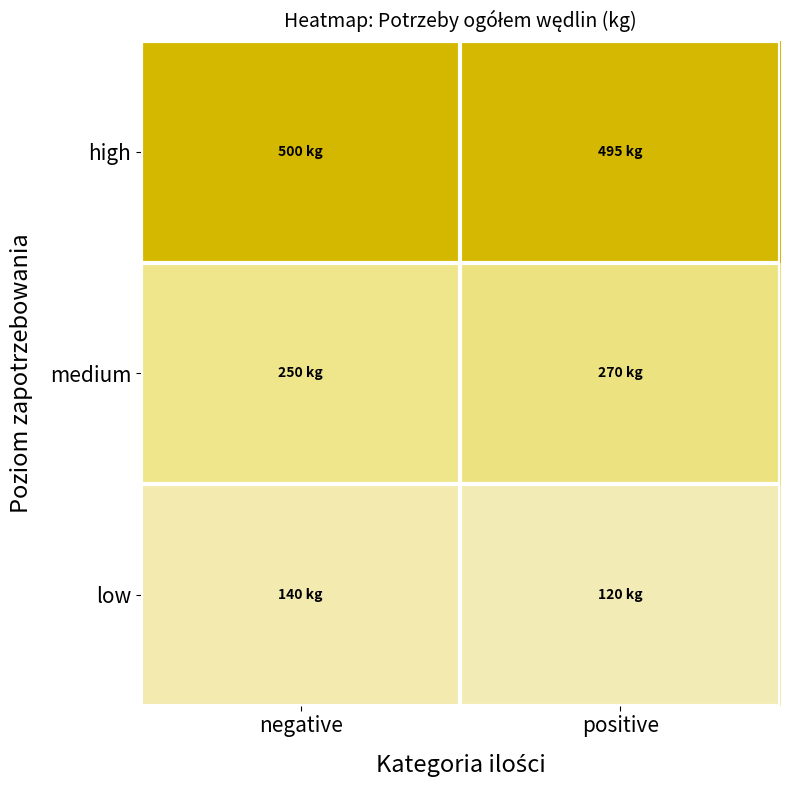

Reading left to right, what are all the values shown in this chart?

low: negative=140	positive=120
medium: negative=250	positive=270
high: negative=500	positive=495